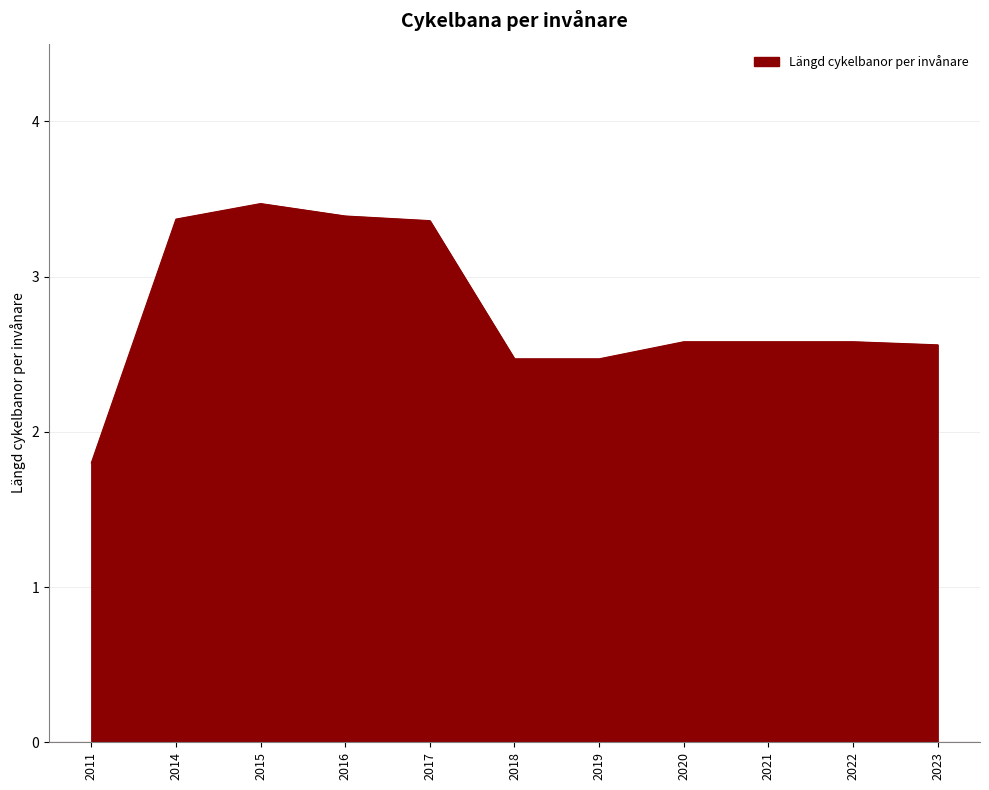

What is the difference between the maximum and minimum values?

1.7